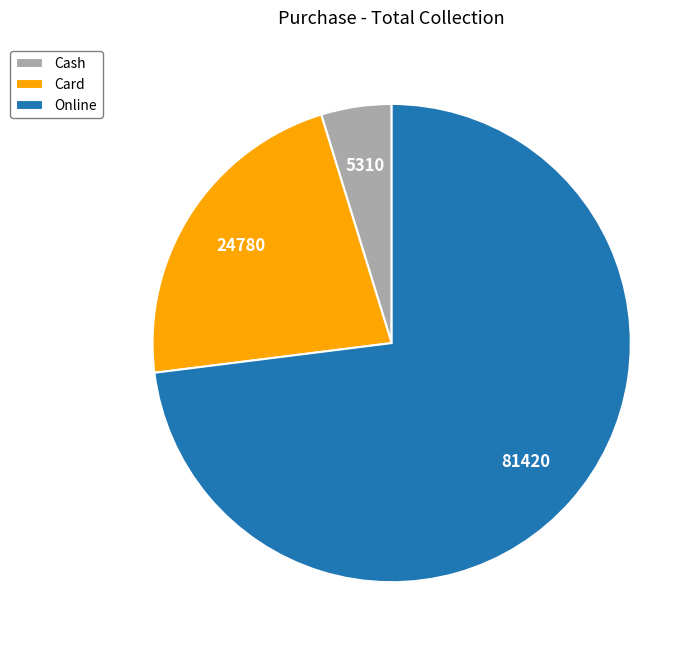

True or false: Online accounts for 64% of the total.

False